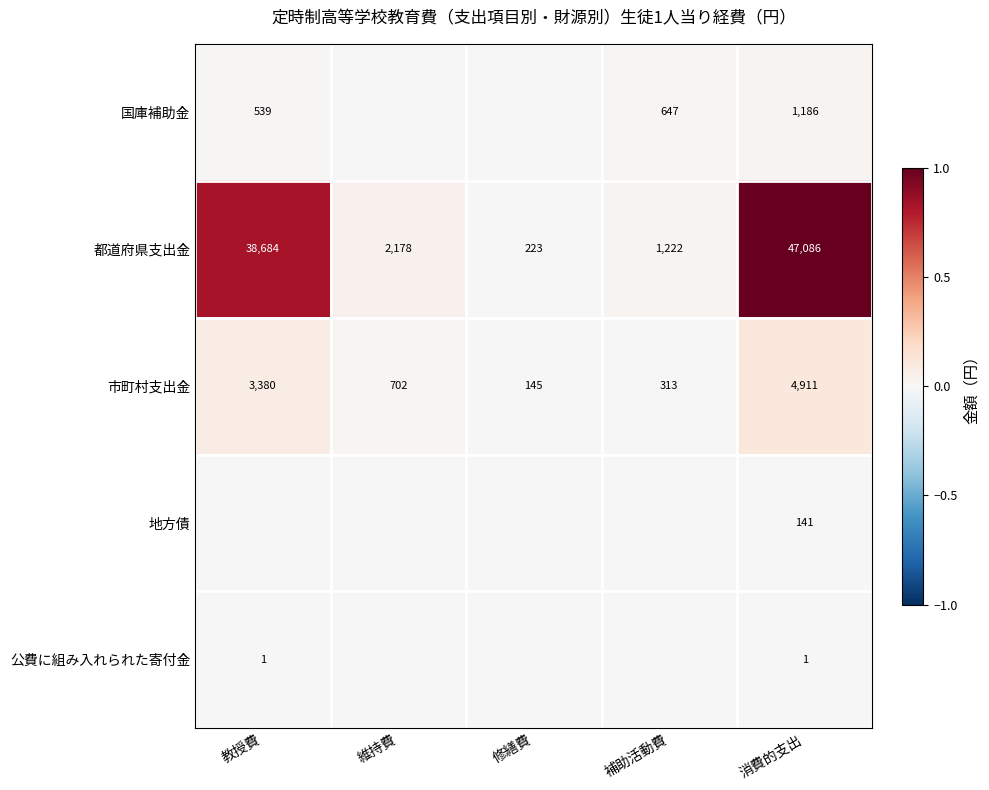

Which category has the highest value in the 都道府県支出金 series?

消費的支出